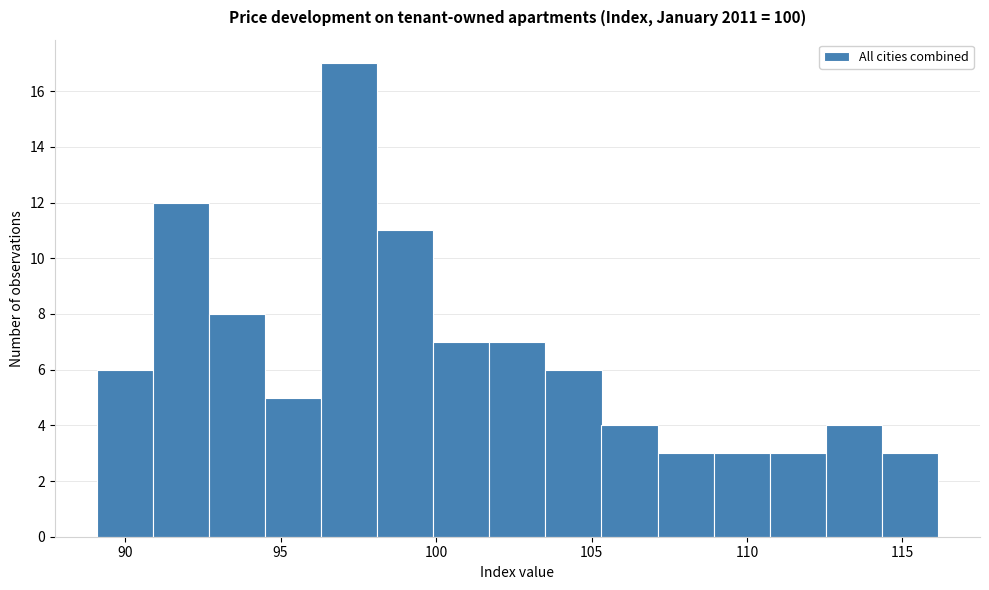

Around what value on the x-axis is the tallest bar? Give the approximate position of its centre, as read against the axis.

97.0